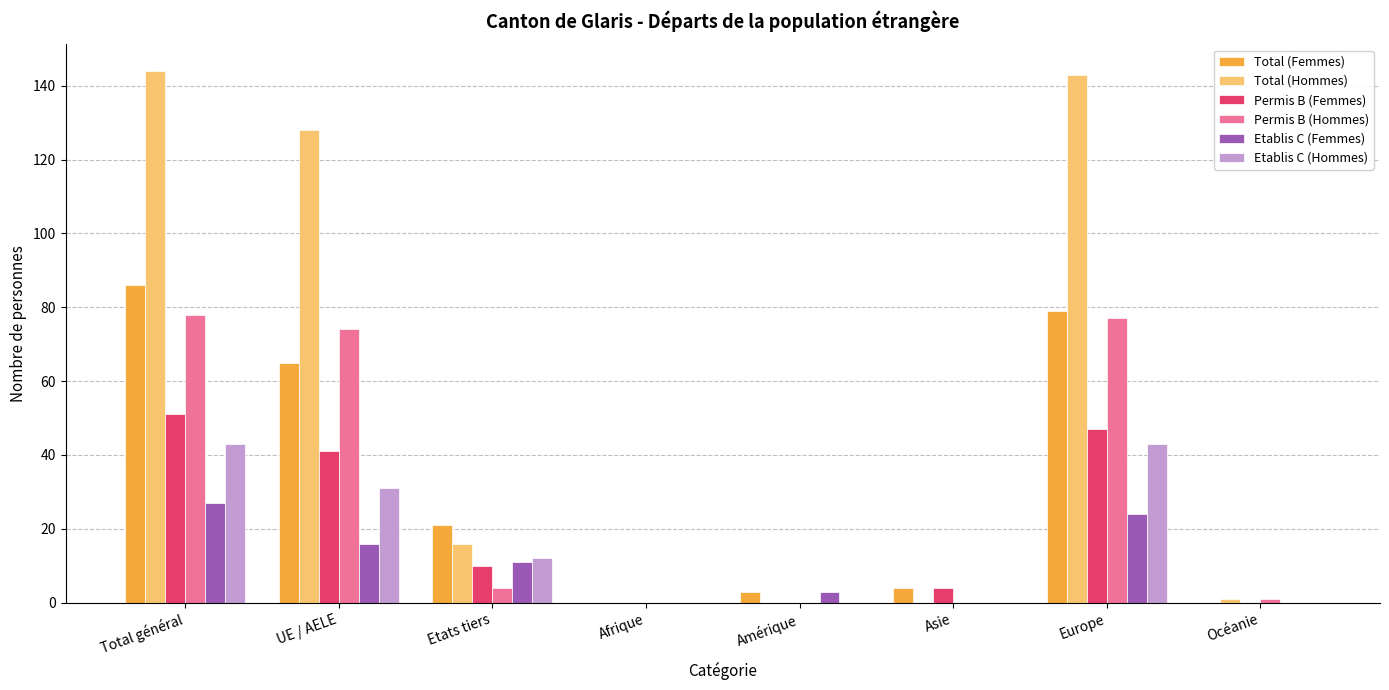

Which series changed the most between UE / AELE and Asie?

Total (Hommes)